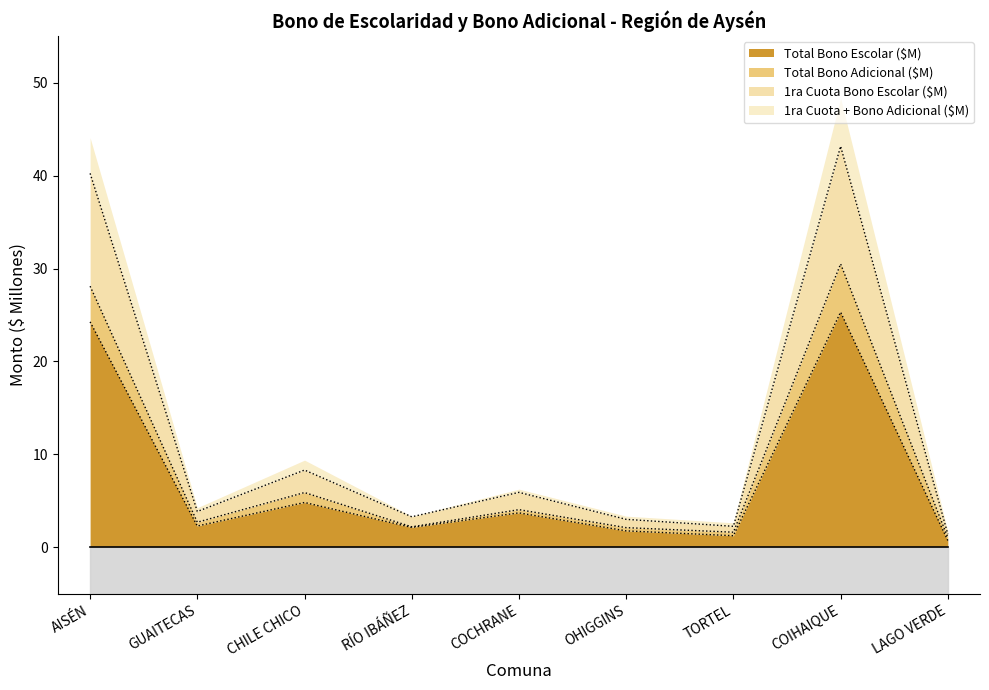

What is the sum of the 1ra Cuota Bono Escolar ($) values at OHIGGINS and LAGO VERDE?

3.2